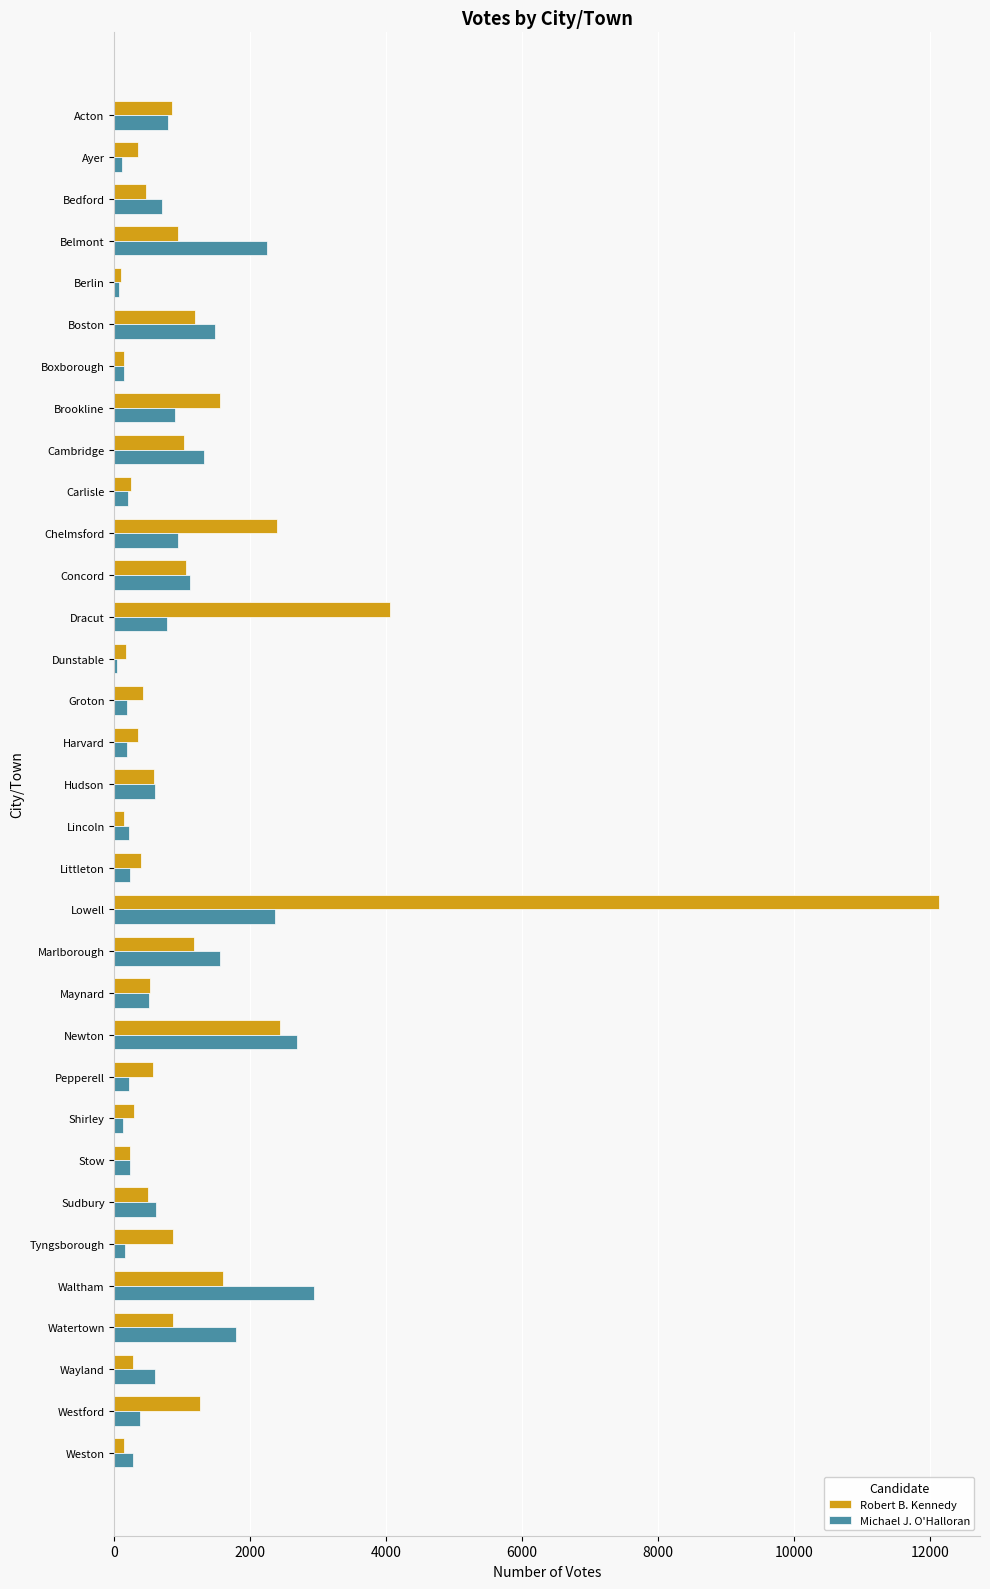

Which series has the largest range (max minus min)?

Robert B. Kennedy